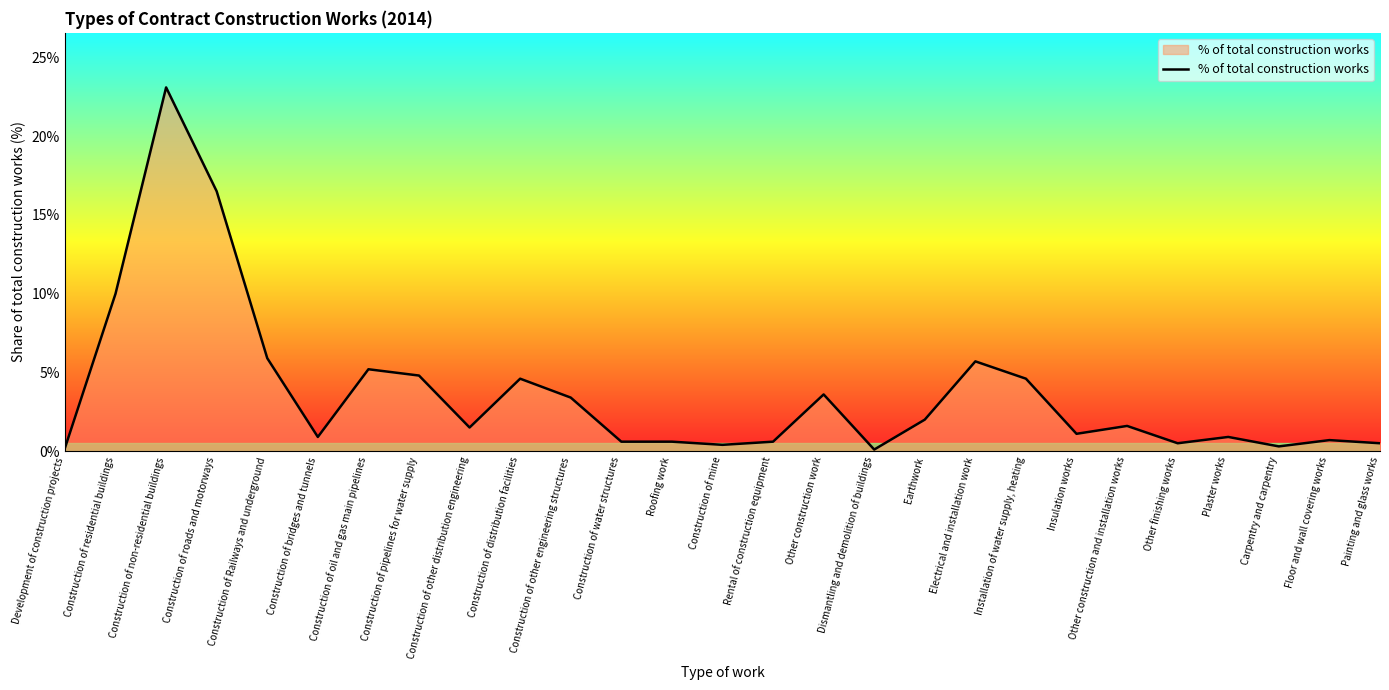

What position from the right is Construction of roads and motorways?

24